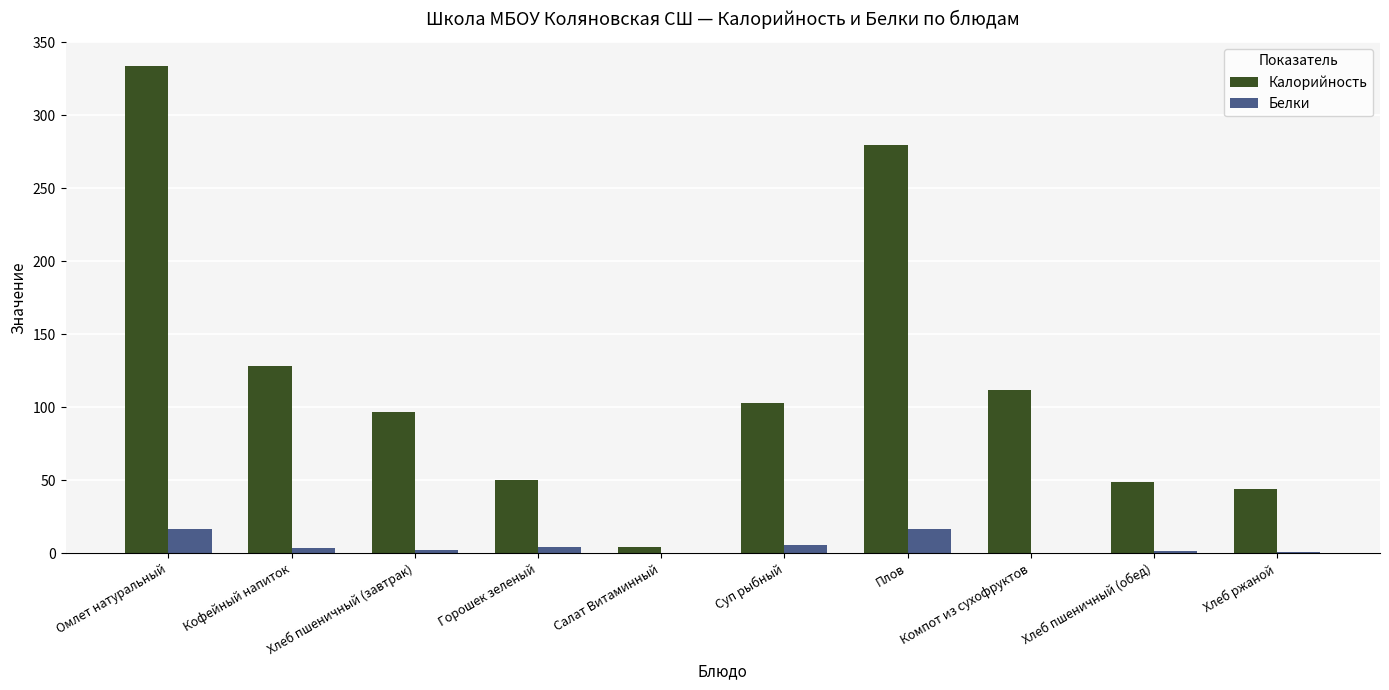

How many distinct data groups are displayed?

2